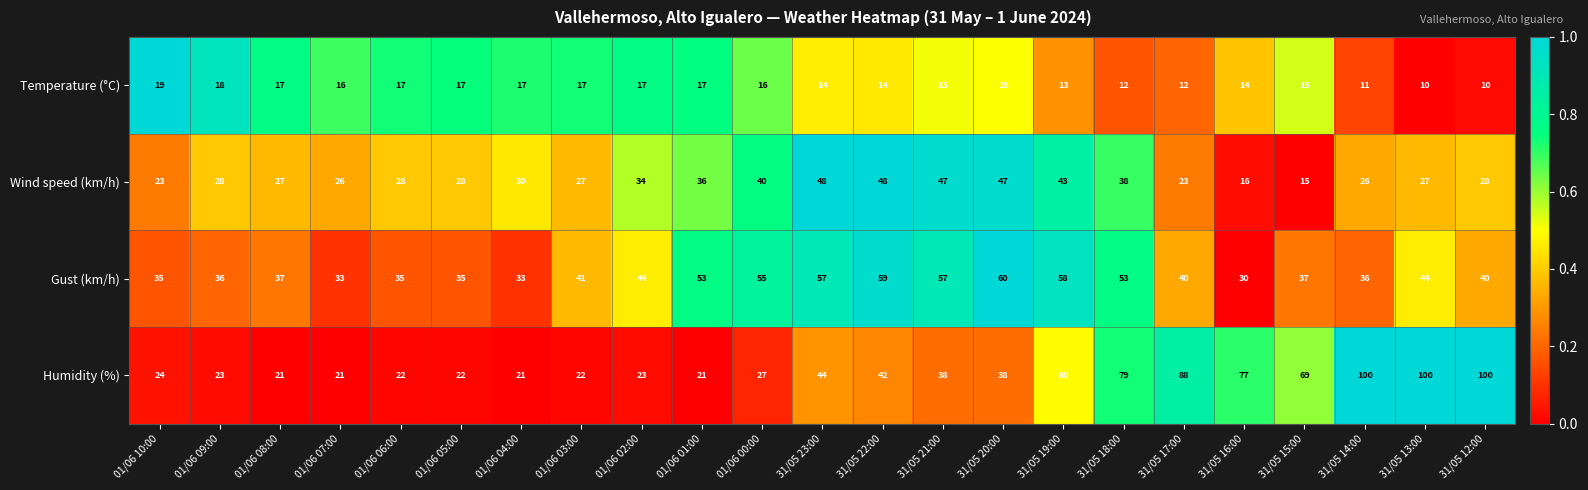

Count the number of data series in this chart.

4